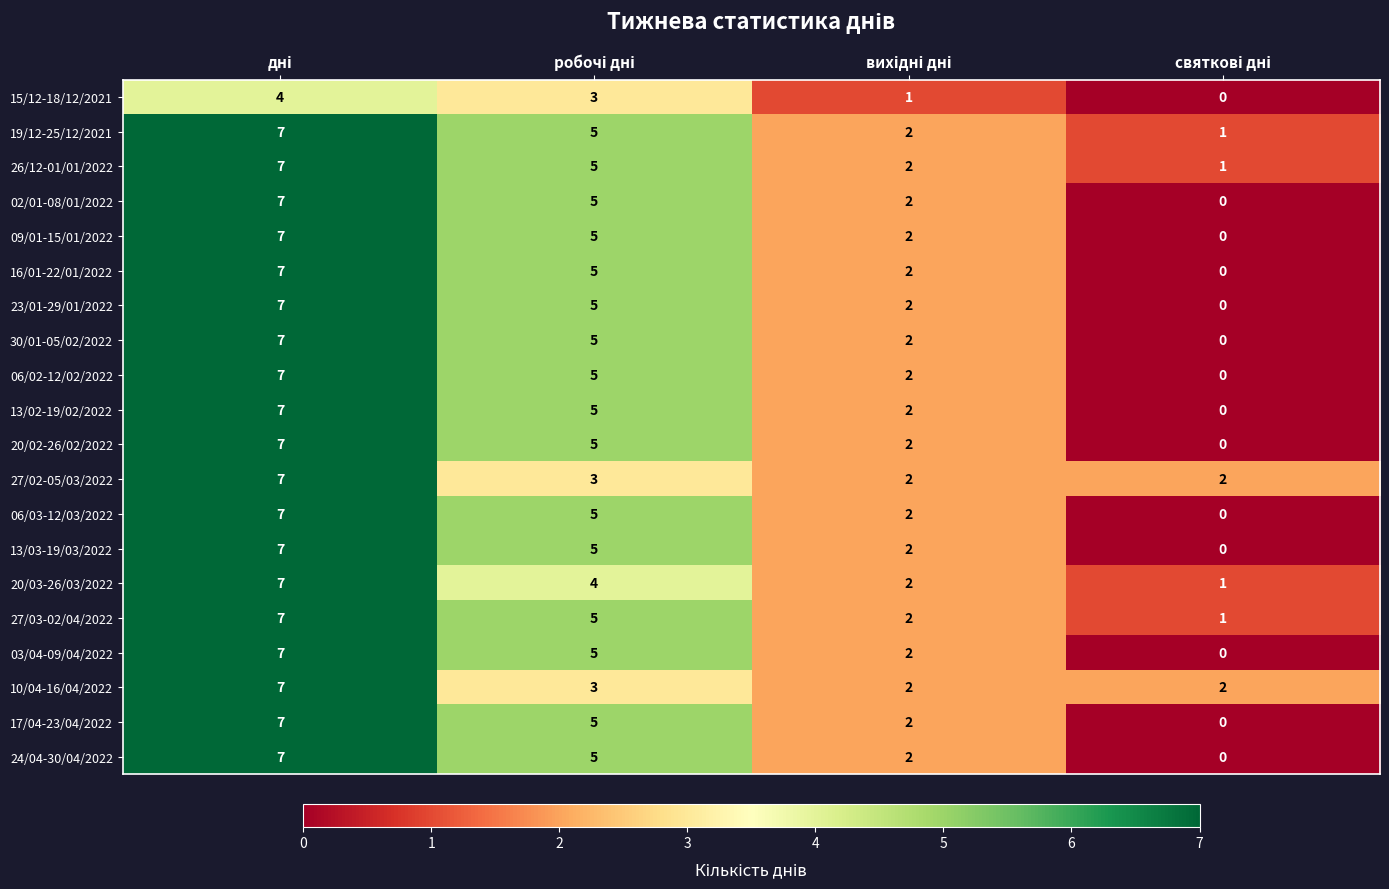

Count the 27/03-02/04/2022 values in the range 2 to 7.

3